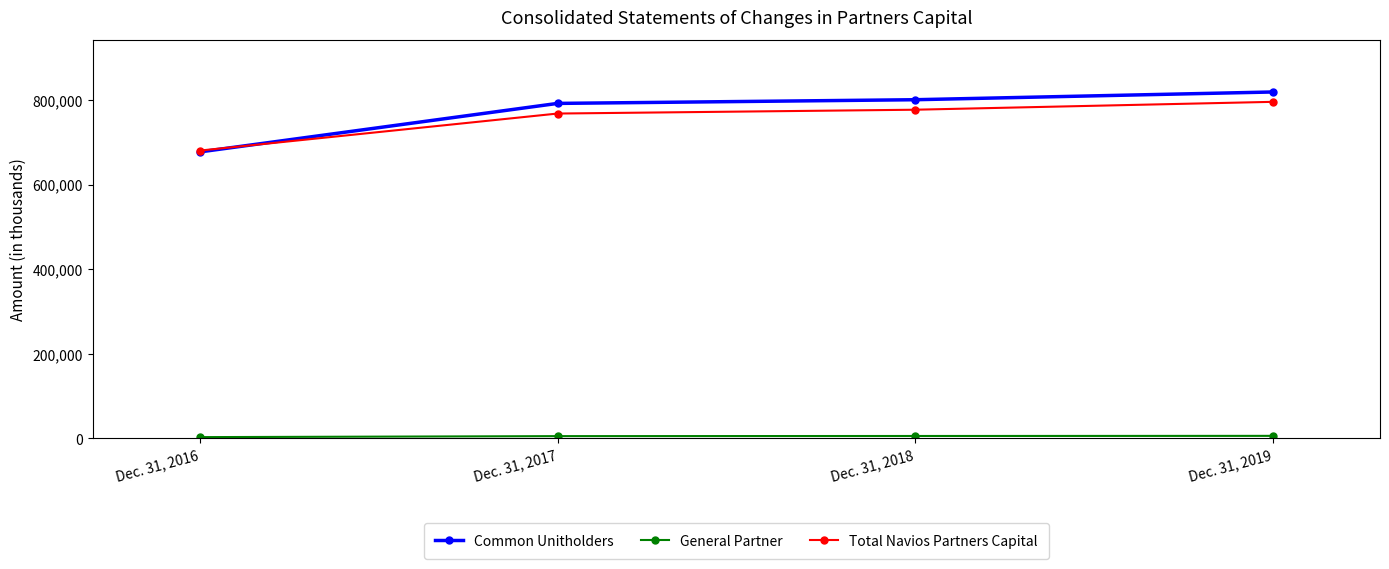

How many distinct data groups are displayed?

3